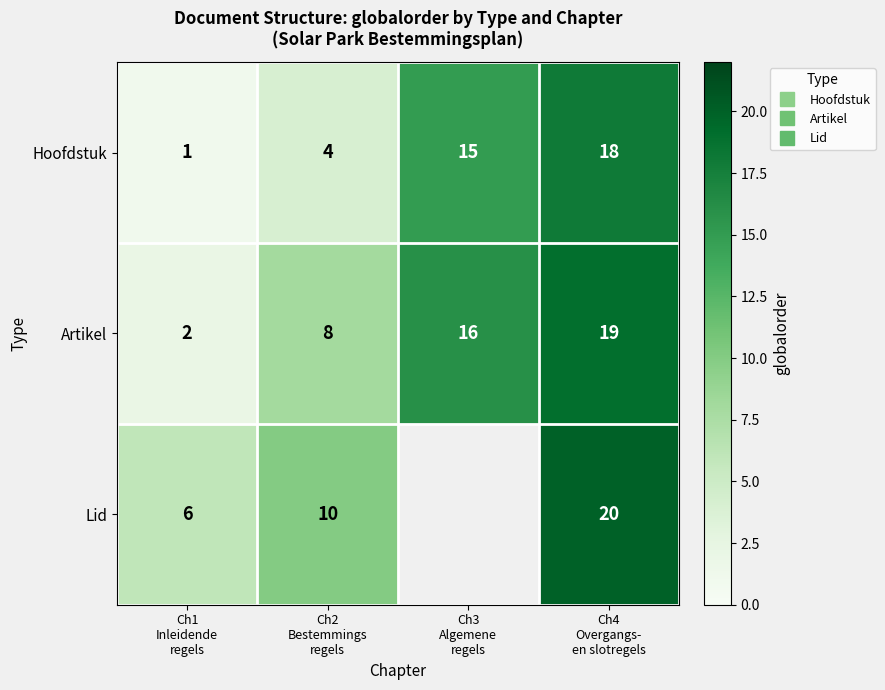

Which category has the highest value across all series?

Ch4
Overgangs-
en slotregels